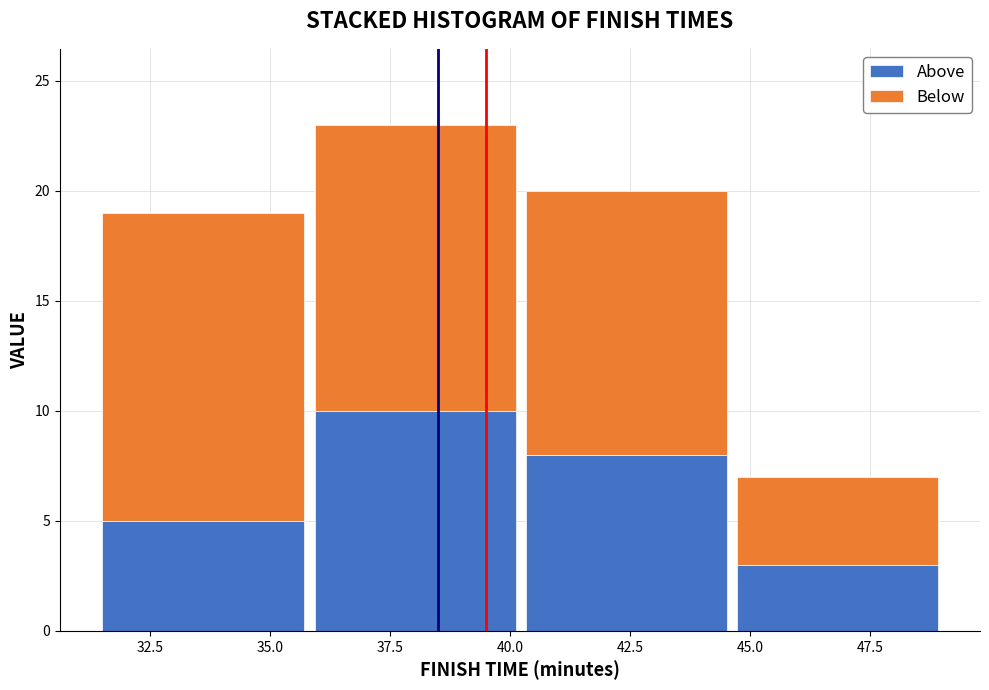

True or false: Above has a value of 1 at 47.5.

False